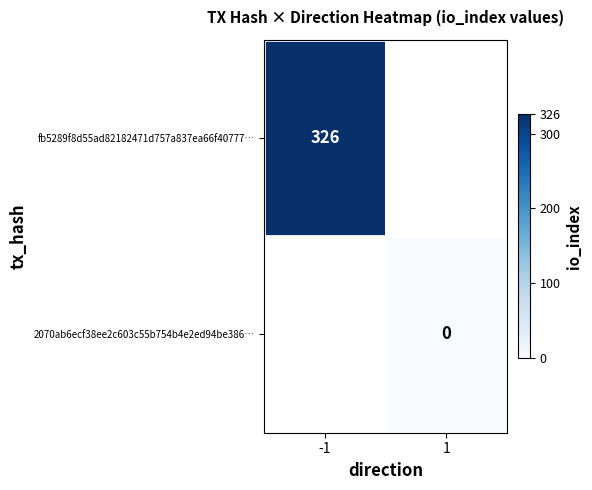

Is the value of fb5289f8d55ad82182471d757a837ea66f40777… at 1 greater than the value of 2070ab6ecf38ee2c603c55b754b4e2ed94be386… at 1?

No